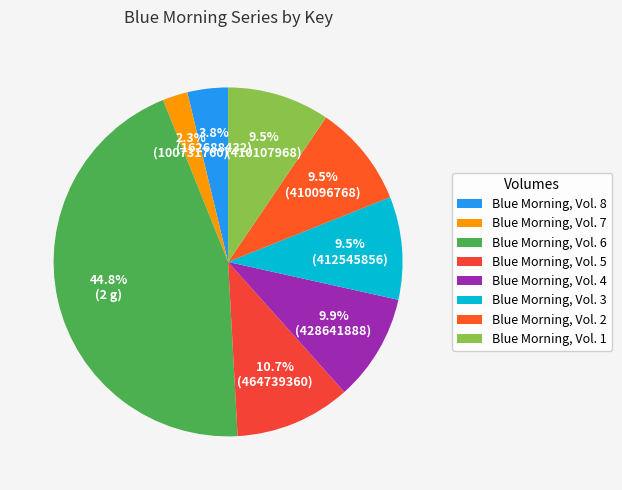

Does any single category account for the majority?

No